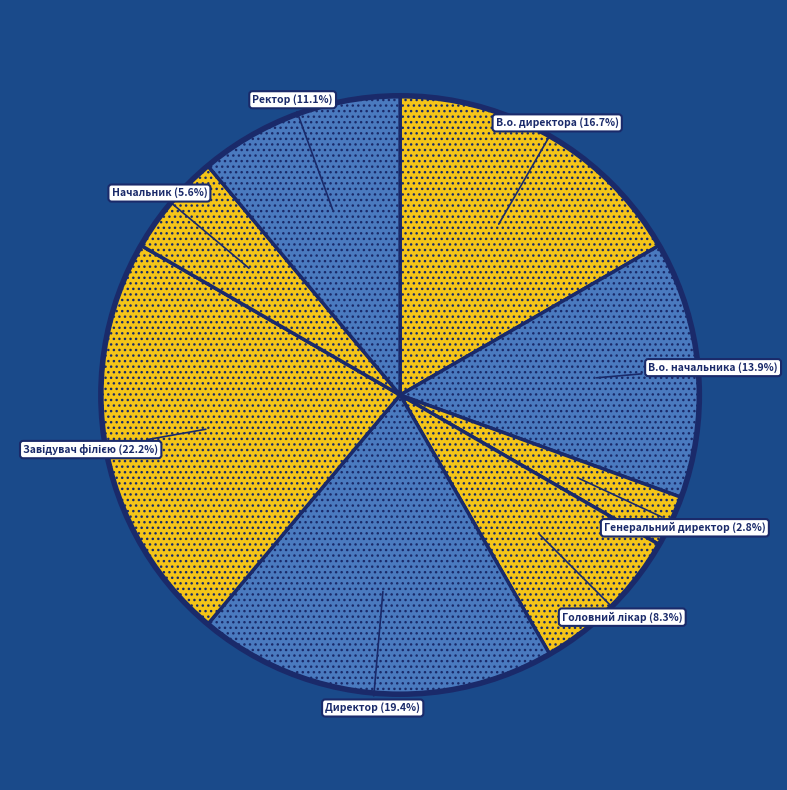

Does any single category account for the majority?

No